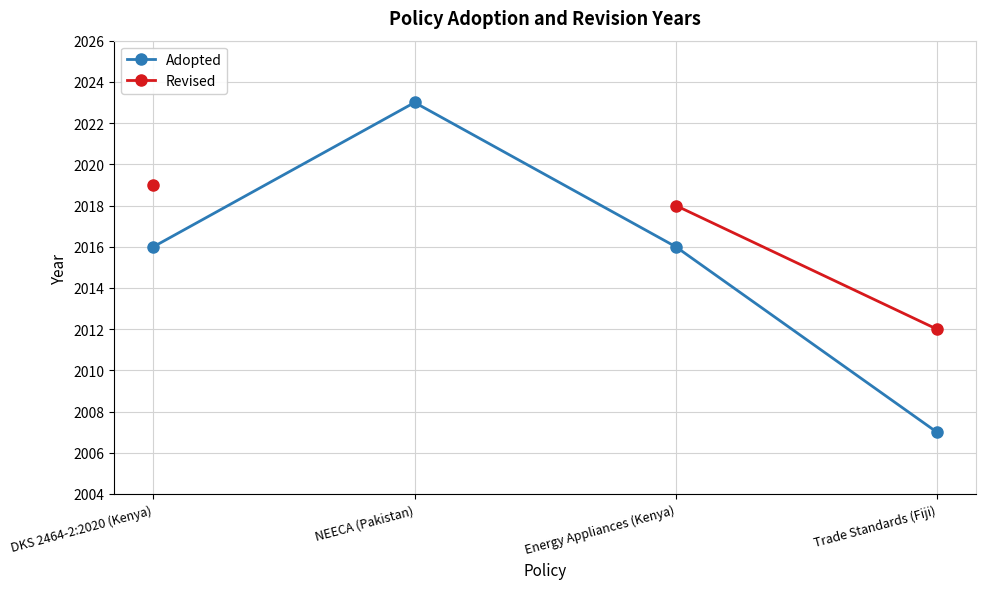

Which category has the highest value in the Revised series?

DKS 2464-2:2020 (Kenya)